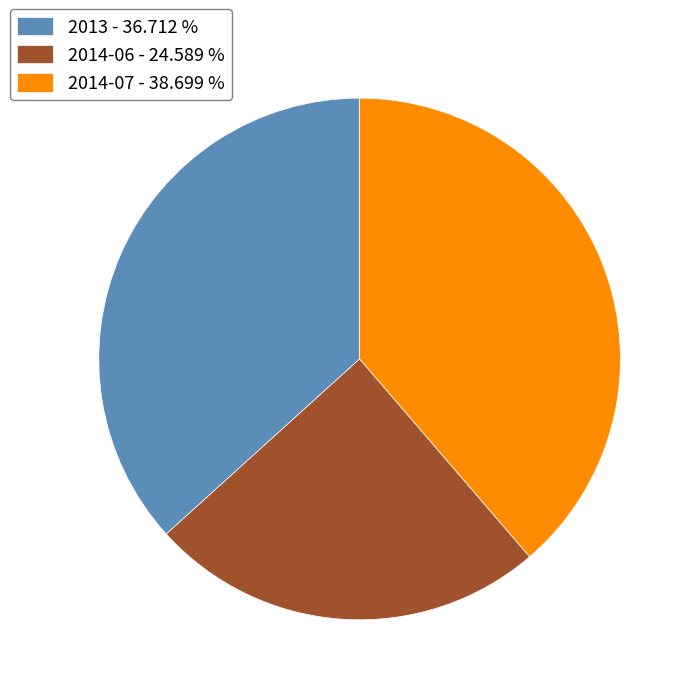

Which slice is the smallest?

2014-06